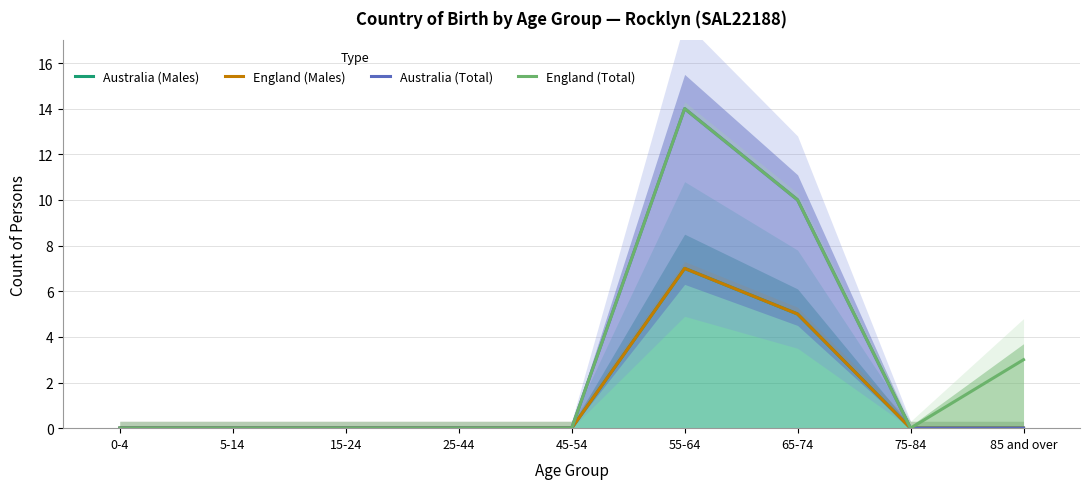

Reading left to right, extract all data points from this chart.

Australia (Males): 0	0	0	0	0	7	5	0	0
England (Males): 0	0	0	0	0	7	5	0	0
Australia (Total): 0	0	0	0	0	14	10	0	0
England (Total): 0	0	0	0	0	14	10	0	3